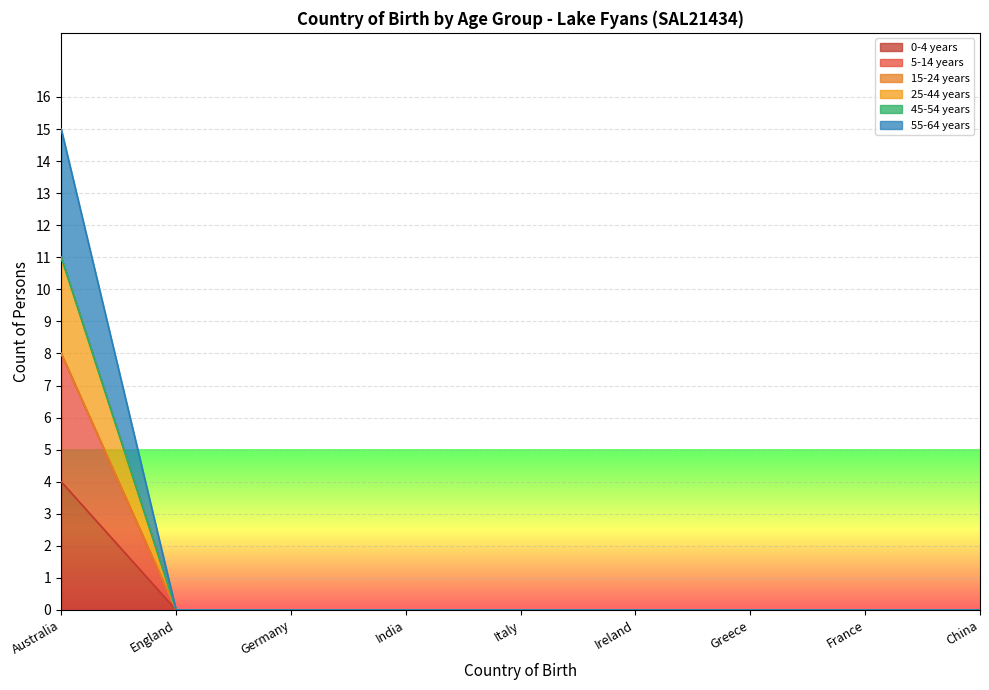

Which has a higher value, Italy or India?

Italy